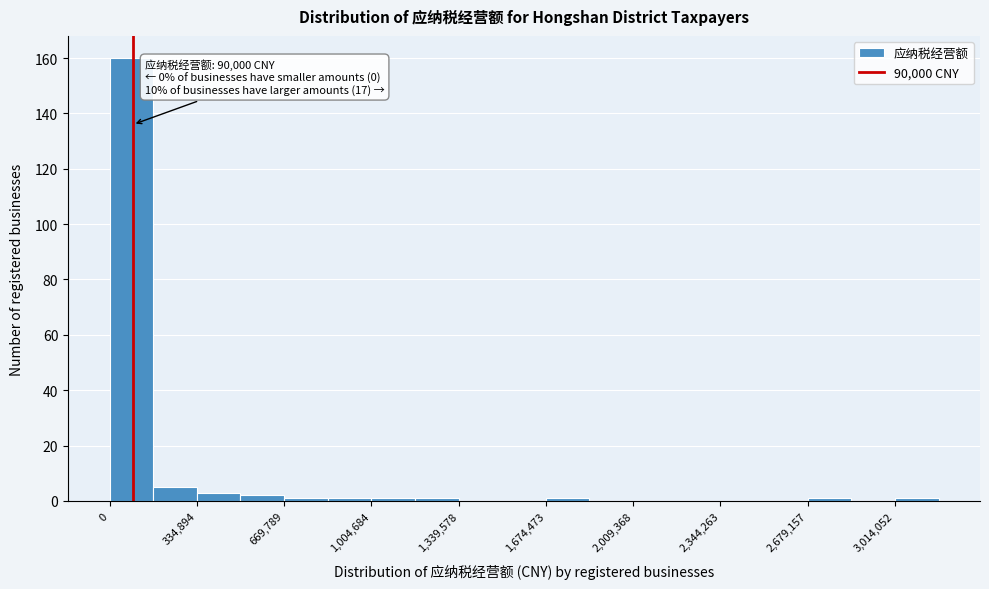

Around what value on the x-axis is the tallest bar? Give the approximate position of its centre, as read against the axis.

100000